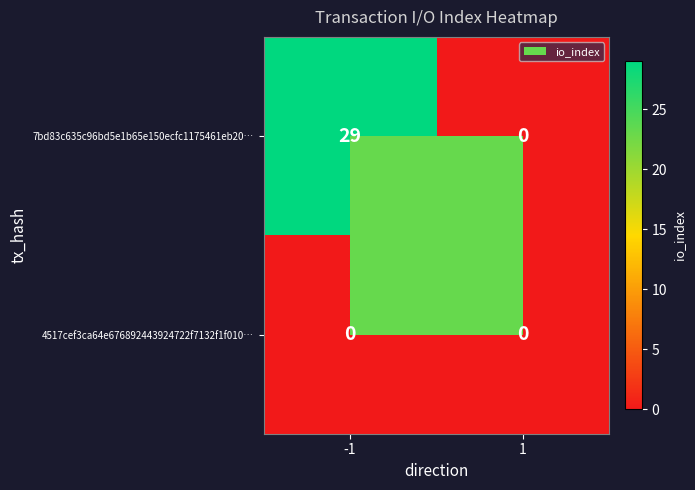

True or false: 7bd83c635c96bd5e1b65e150ecfc1175461eb20… has a value of 0 at 1.

True